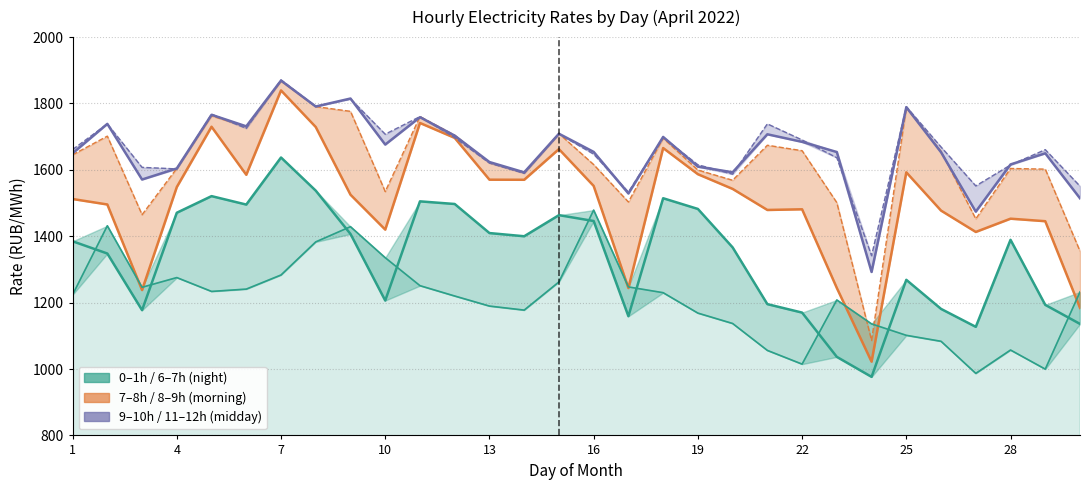

The 0.00-1.00 series shows 1168.5 at 19. True or false?

True